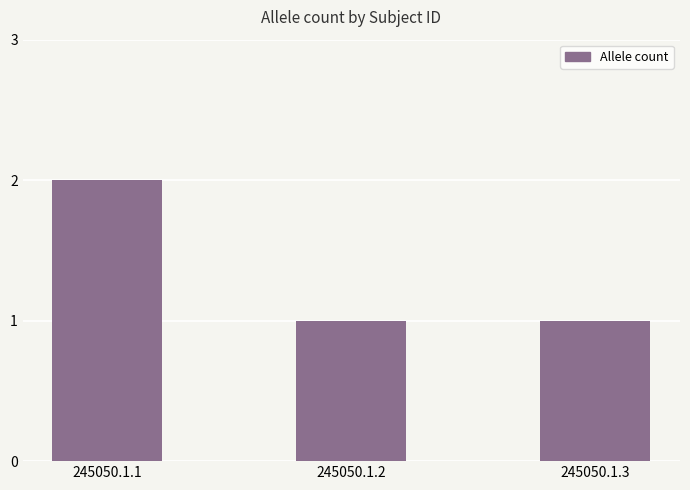

What value does the data have at 245050.1.2?

1